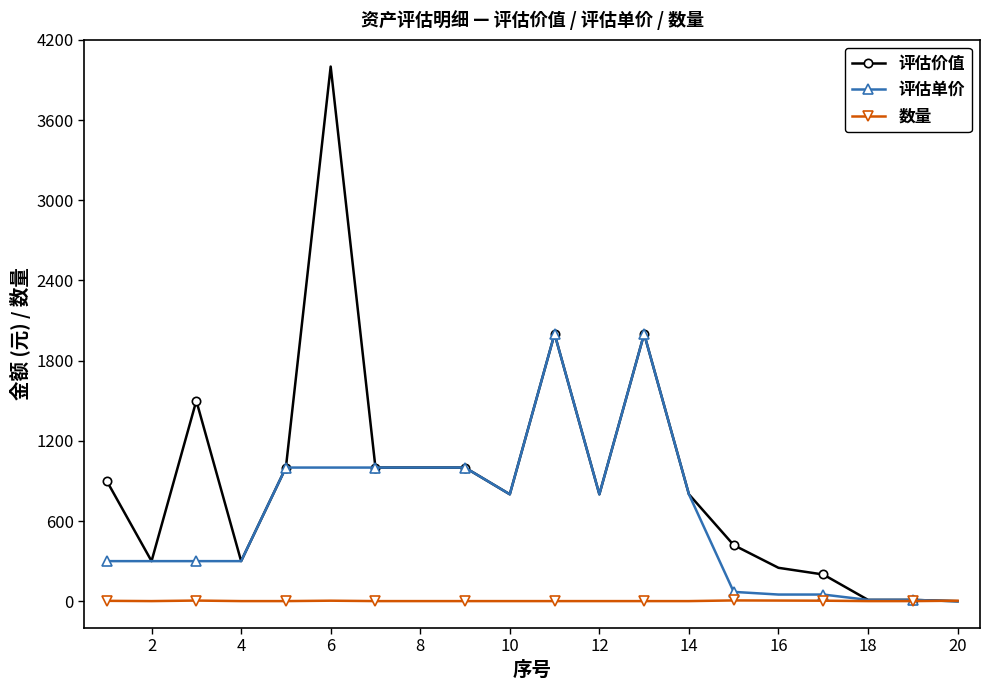

At how many categories does at least one series exceed 1888?

3